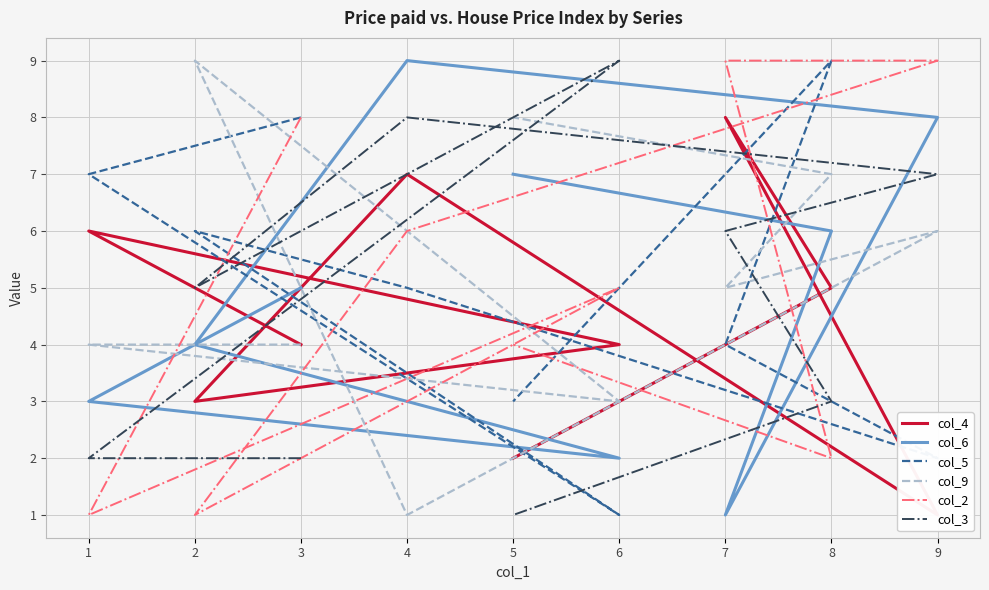

Reading left to right, list all the values displayed in this chart.

col_4: 3=4	1=6	6=4	2=3	4=7	9=1	7=8	8=5	5=2
col_6: 3=5	1=3	6=2	2=4	4=9	9=8	7=1	8=6	5=7
col_5: 3=8	1=7	6=1	2=6	4=5	9=2	7=4	8=9	5=3
col_9: 3=4	1=4	6=3	2=9	4=1	9=6	7=5	8=7	5=8
col_2: 3=8	1=1	6=5	2=1	4=6	9=9	7=9	8=2	5=4
col_3: 3=2	1=2	6=9	2=5	4=8	9=7	7=6	8=3	5=1